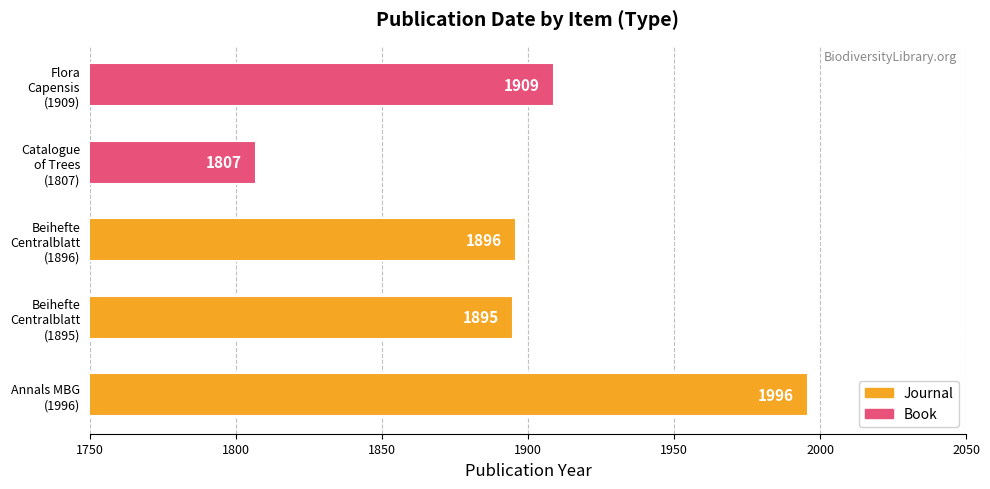

What is the smallest value displayed?

1807